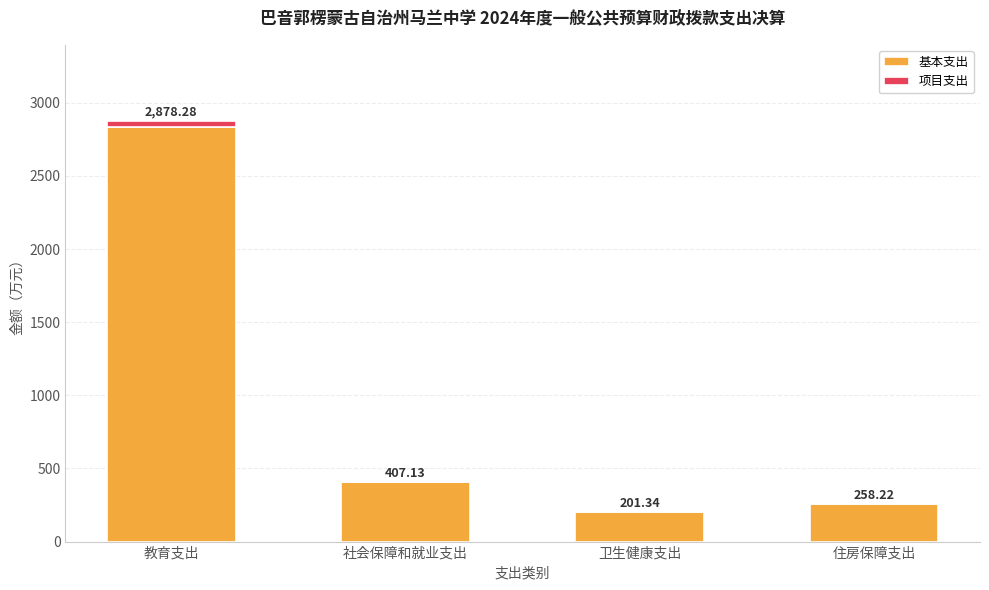

At which category is the sum across all series the highest?

教育支出